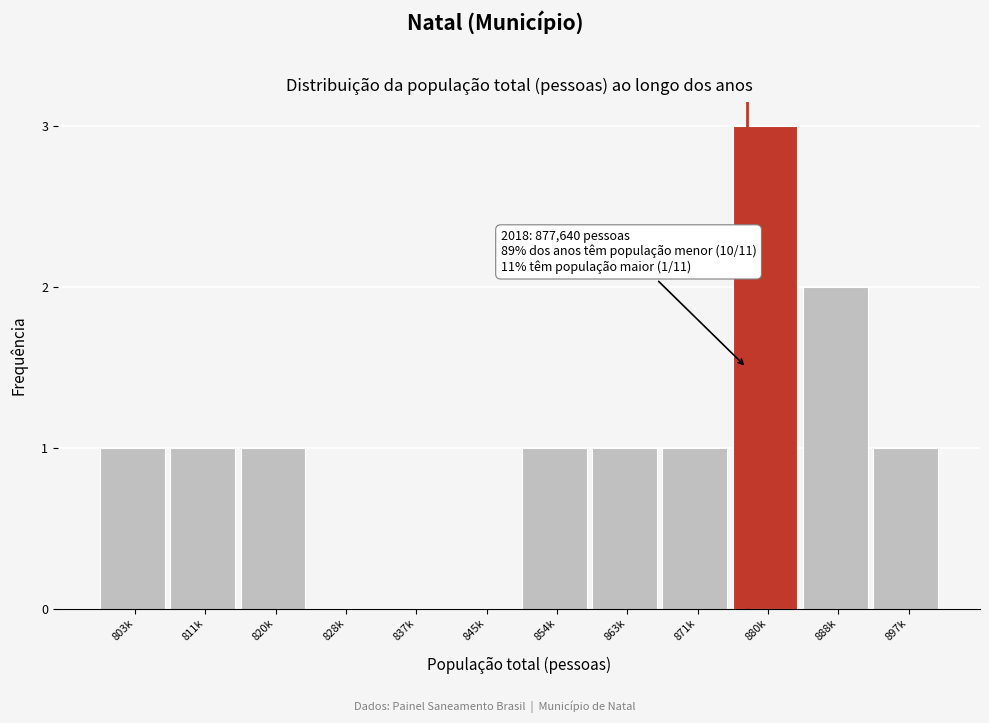

Reading right to left, extract all data points from this chart.

897k=1	888k=2	880k=3	871k=1	863k=1	854k=1	845k=0	837k=0	828k=0	820k=1	811k=1	803k=1